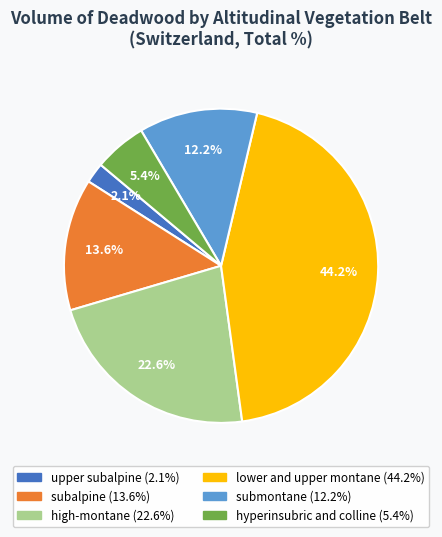

Do upper subalpine and high-montane together represent more than half of the pie?

No